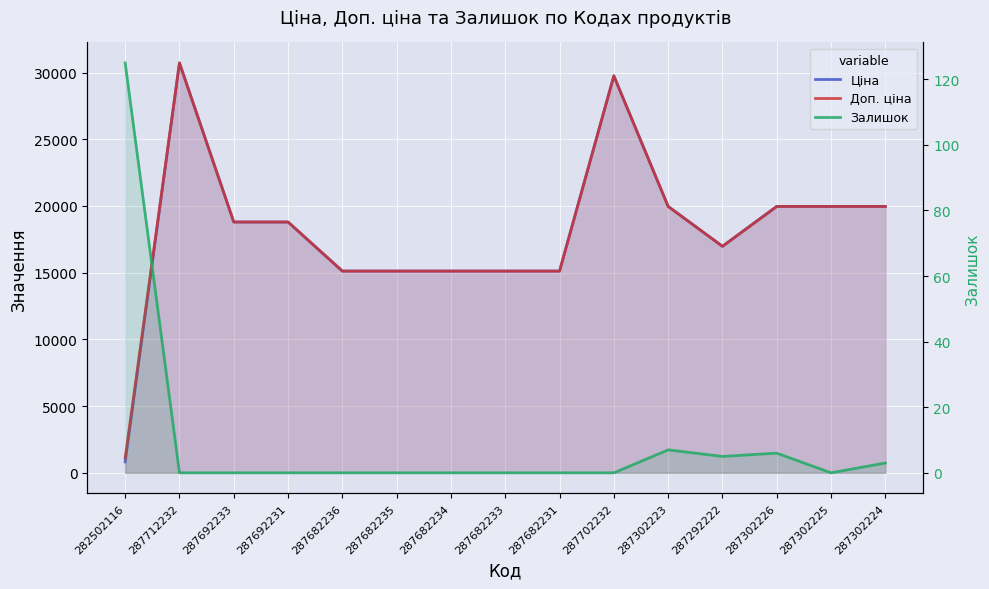

At which label does Доп. ціна first exceed 18796?

287712232